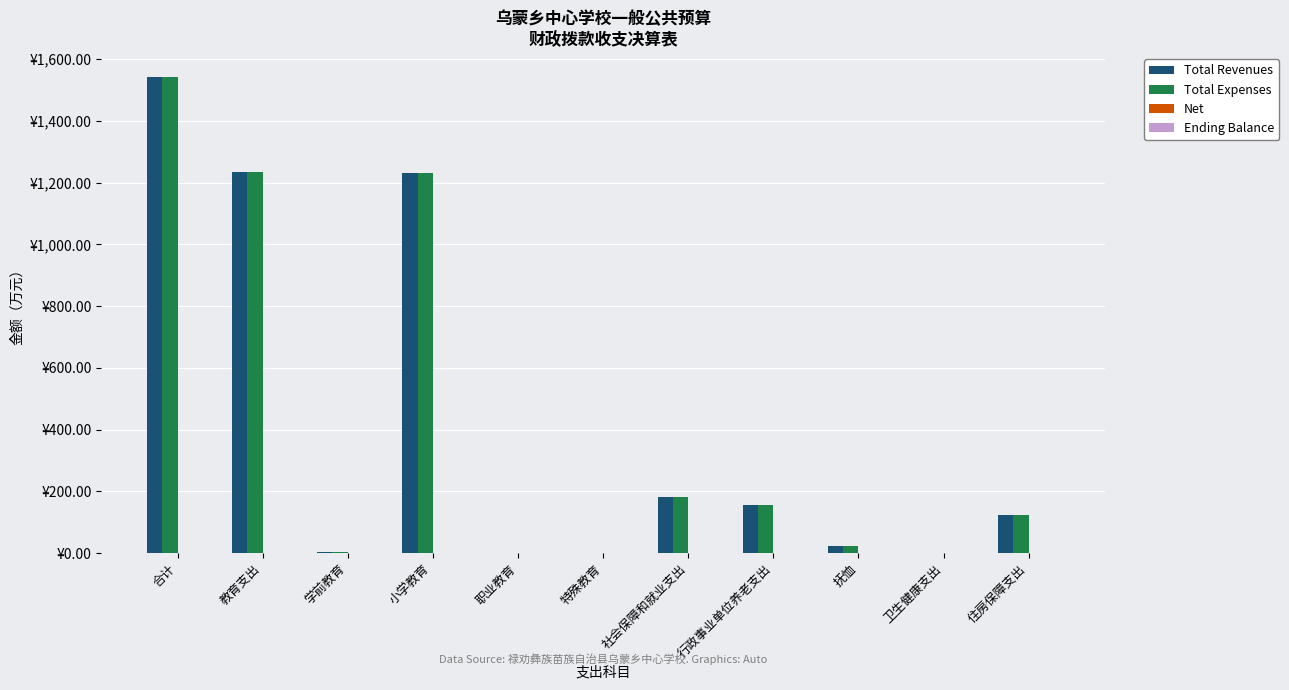

At 卫生健康支出, list the series in order from smallest to largest.

Net, Ending Balance, Total Revenues, Total Expenses